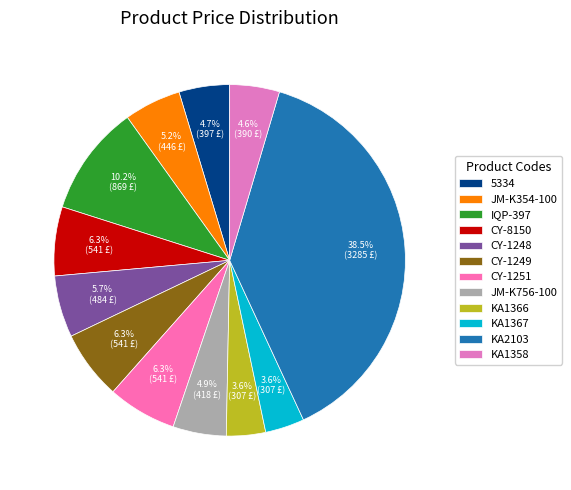

True or false: CY-8150 accounts for 6% of the total.

True